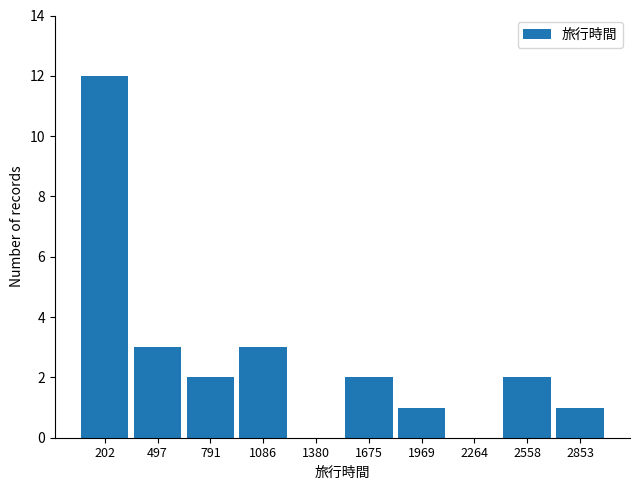

What value does the data have at 497?

3